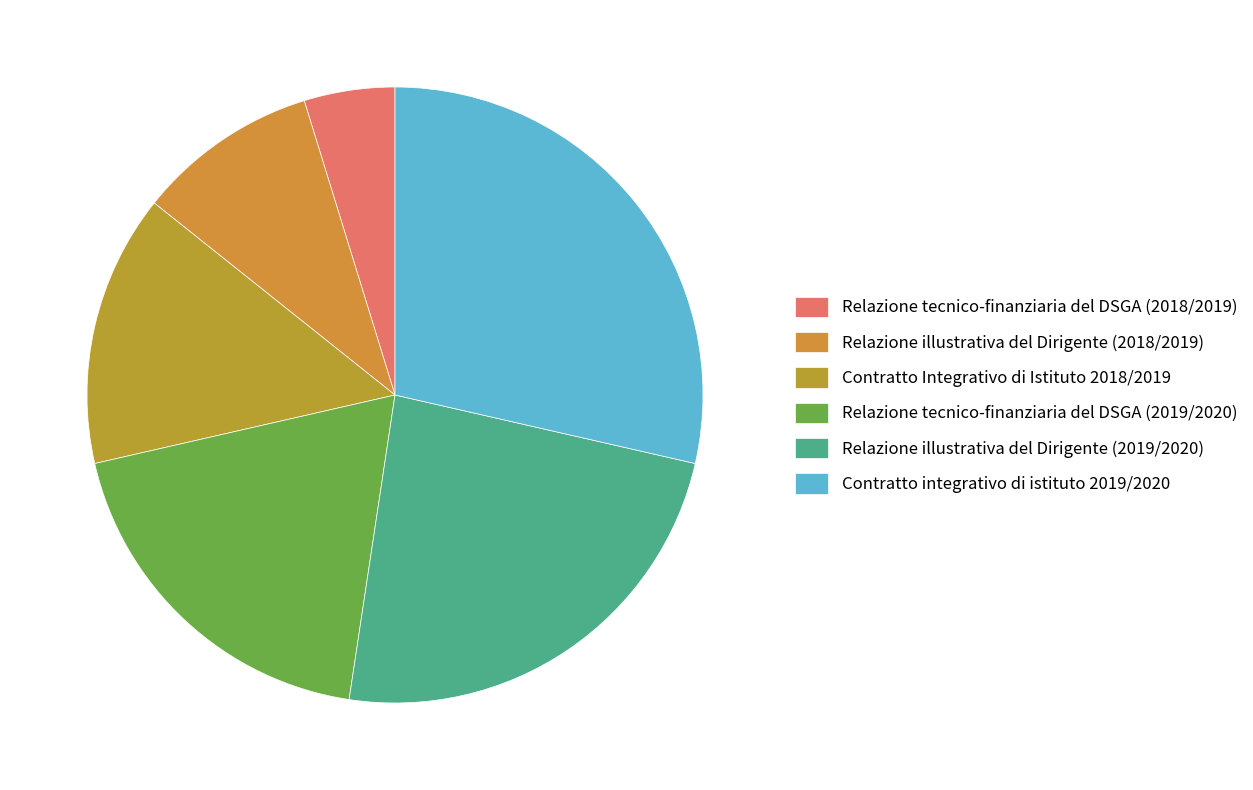

Does Contratto integrativo di istituto 2019/2020 account for over 50% of the chart?

No